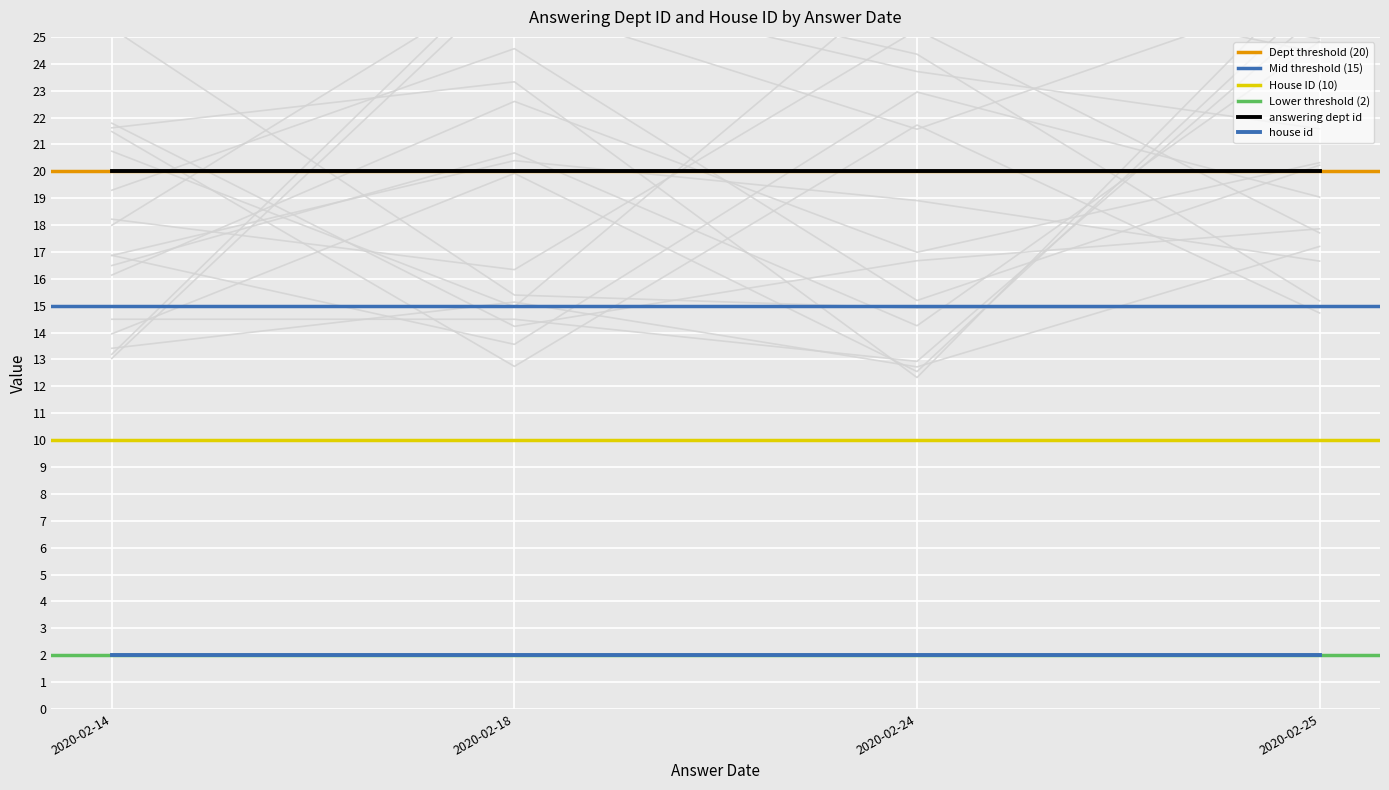

True or false: house id has more than 1 points higher than both neighbors.

False